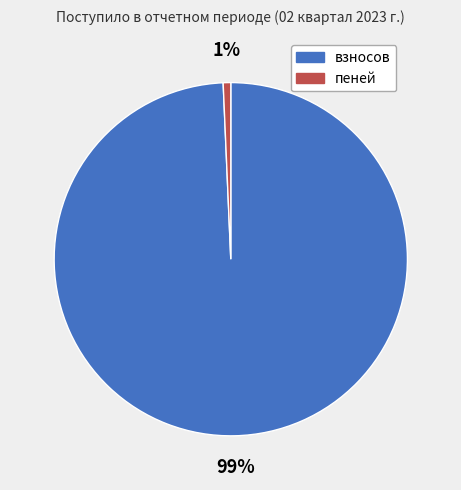

What percentage is the пеней slice, to the nearest percent?

1%